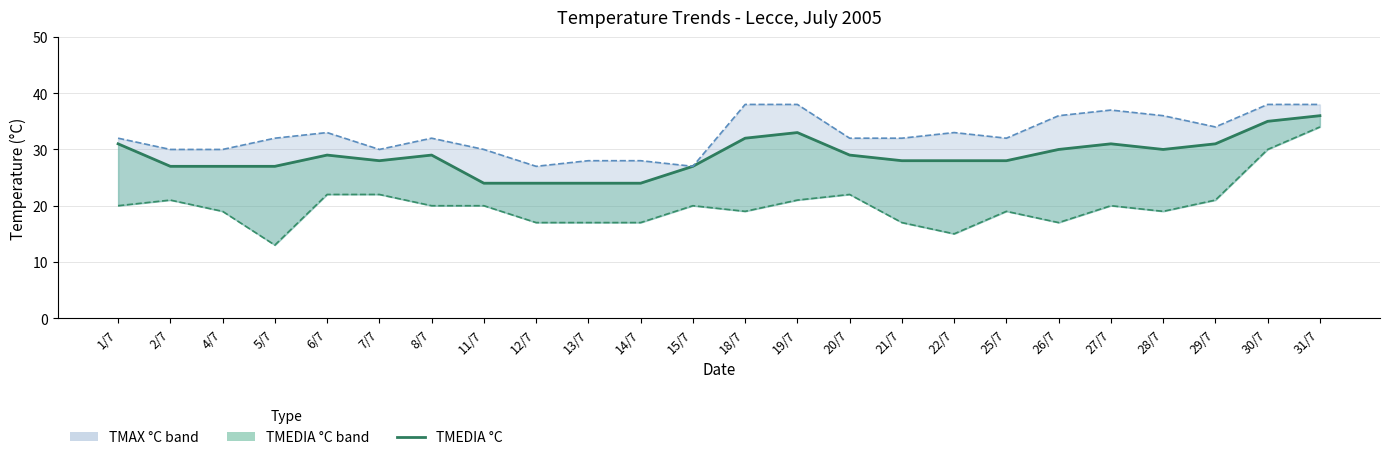

What is the minimum value shown in the chart?

24